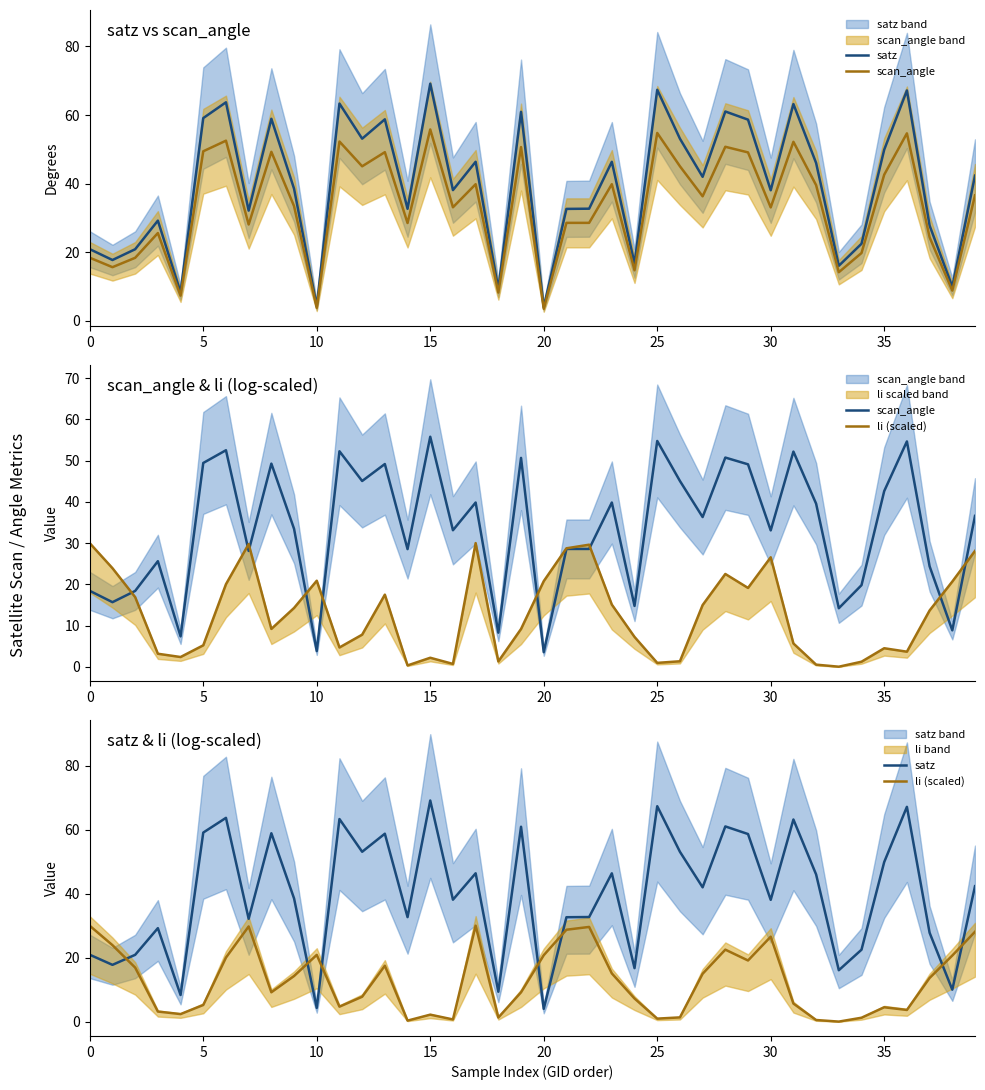

What is the difference between the highest and lowest values at 5?

8.2